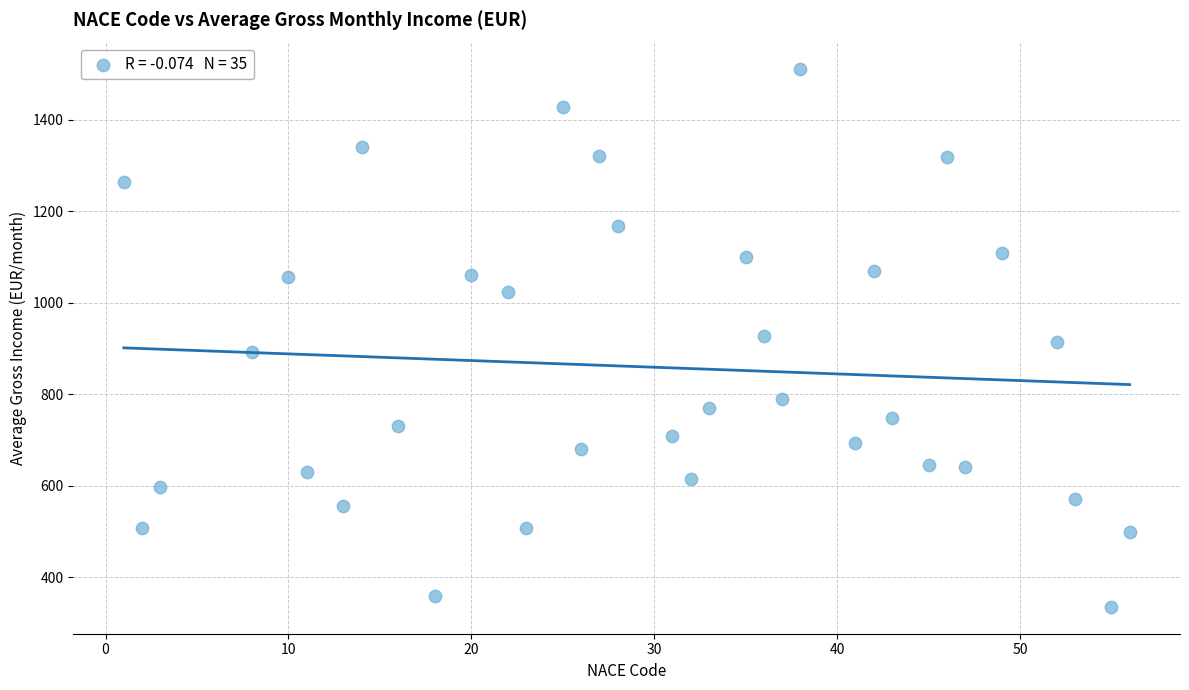

What is the range of X values (max minus min)?

55.0